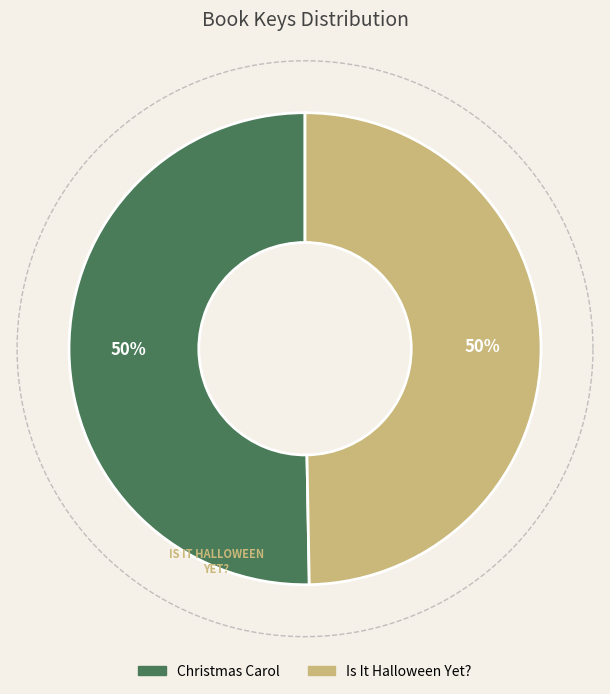

Is it true that Is It Halloween Yet? is 50% of the pie?

True